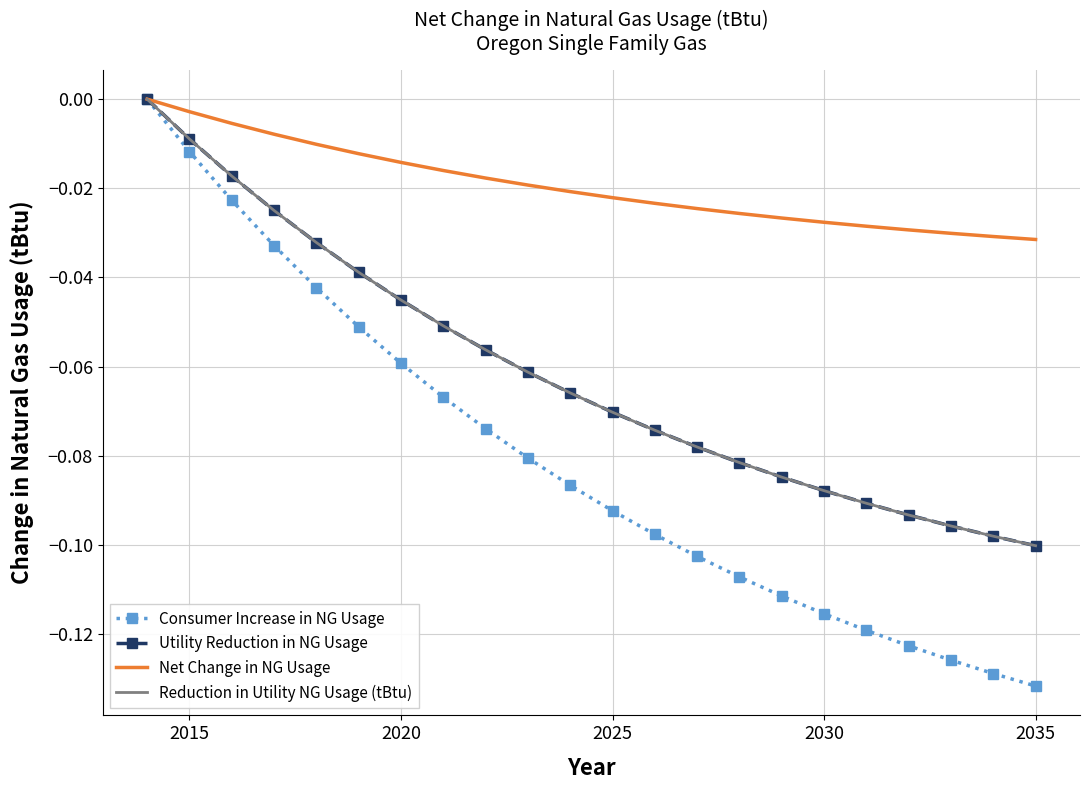

Is this an area chart (filled region under the line)?

No